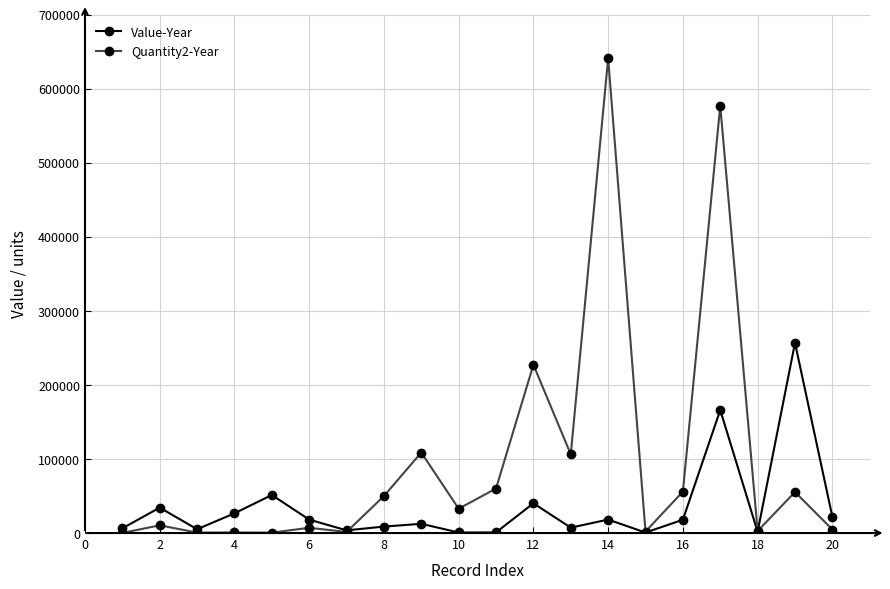

True or false: Quantity2-Year has more than 2 interior local peaks.

True